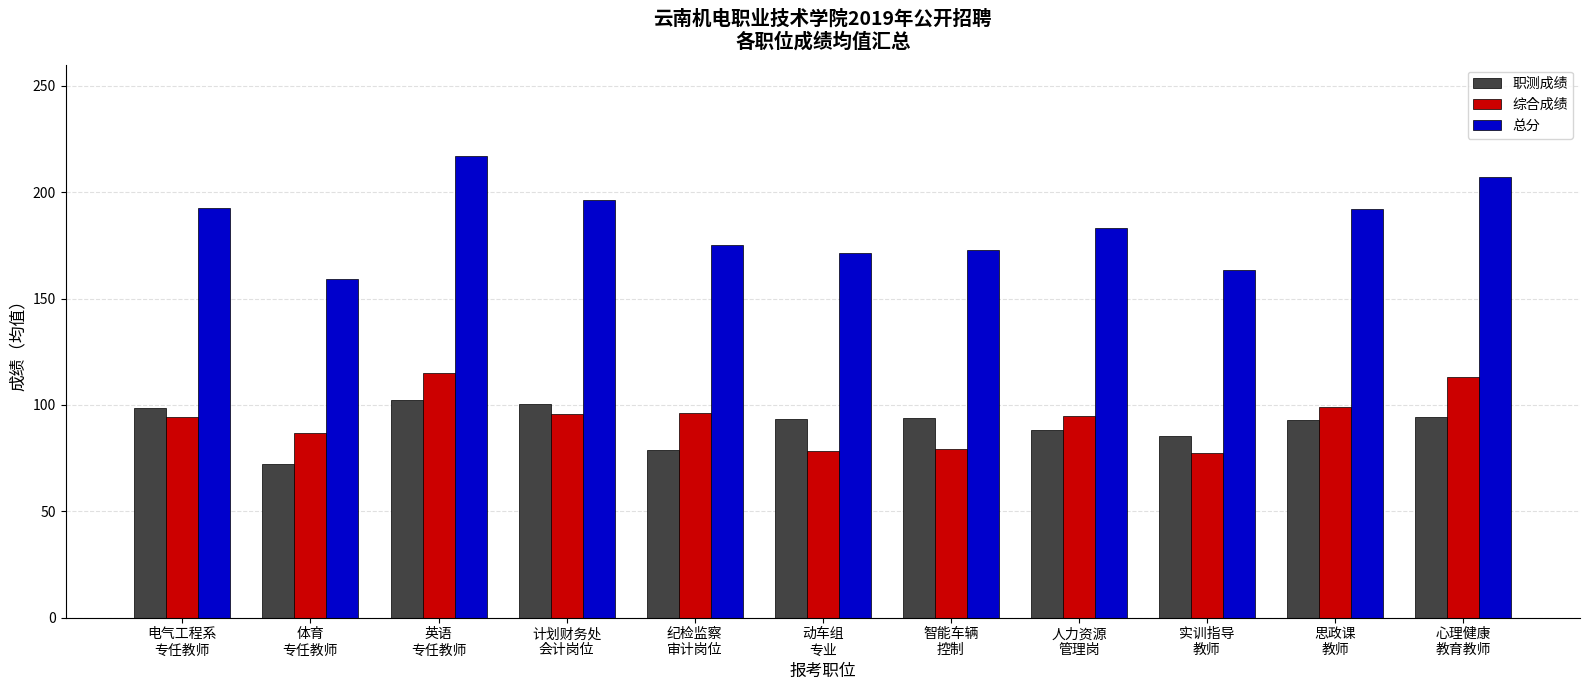

At which category is the sum across all series the highest?

英语
专任教师